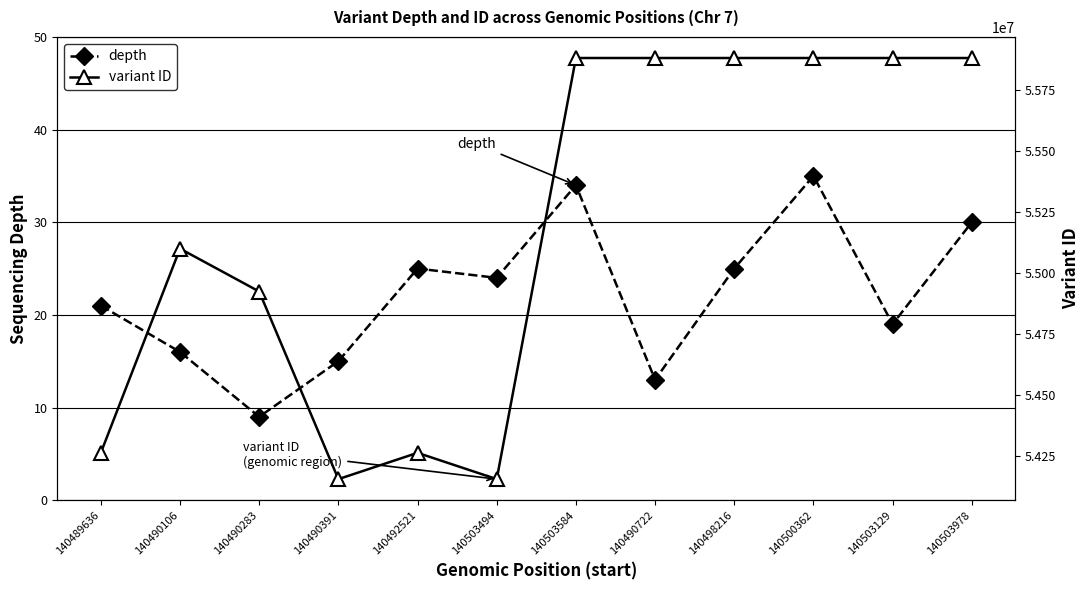

How many data points in depth are less than 24?

6